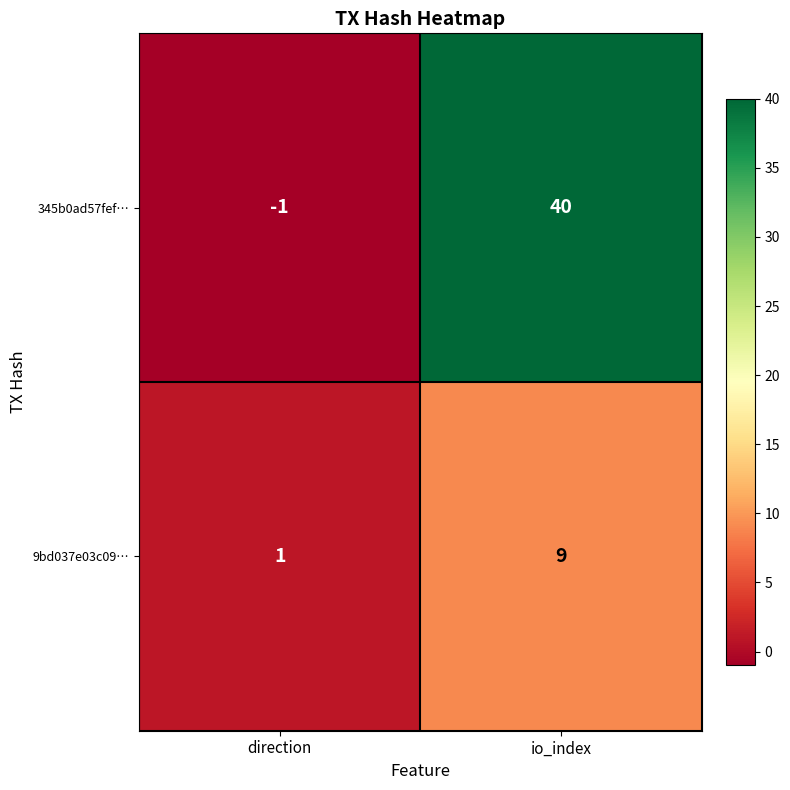

How many negative values does the 345b0ad57fef… series have?

1